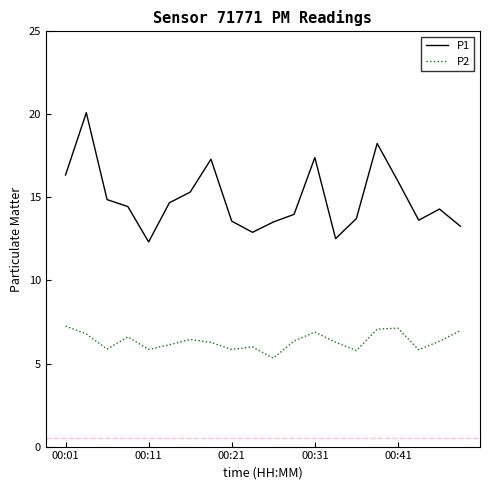

In P1, how many points are lower than both neighbors (excluding endpoints)?

4